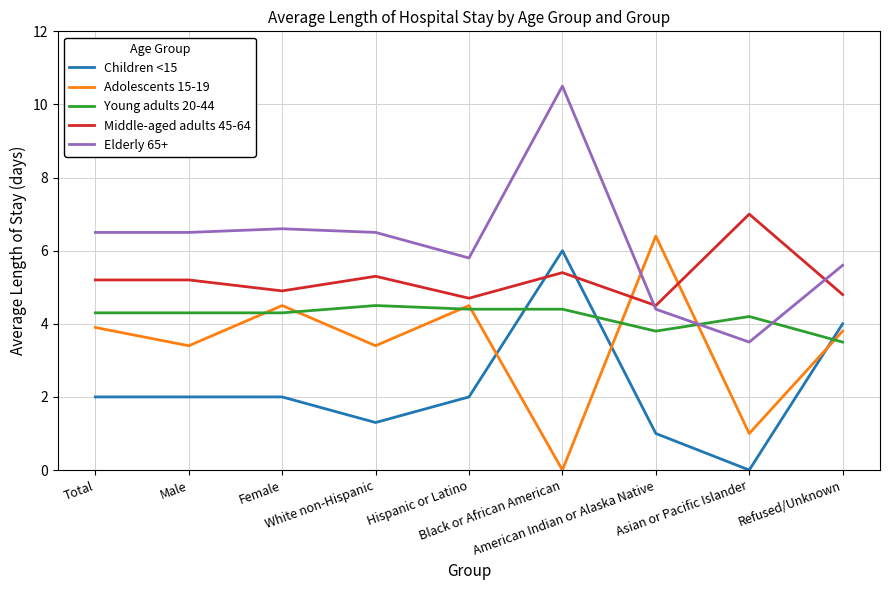

Which series has the widest spread of values?

Elderly 65+